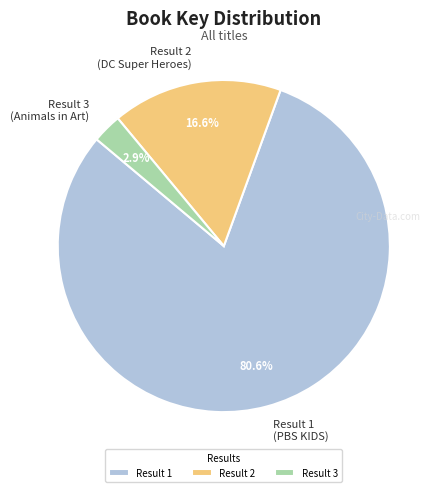

Is there a majority slice in this chart?

Yes